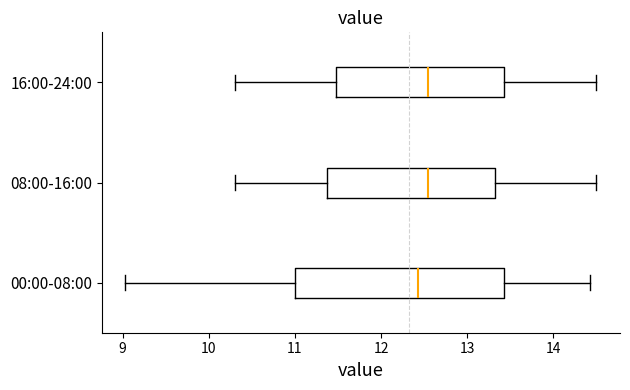

Where is the left edge of the box for 08:00-16:00 on the x-axis? The values are not printed on the chart, so give them approximately, as read against the axis.

11.4